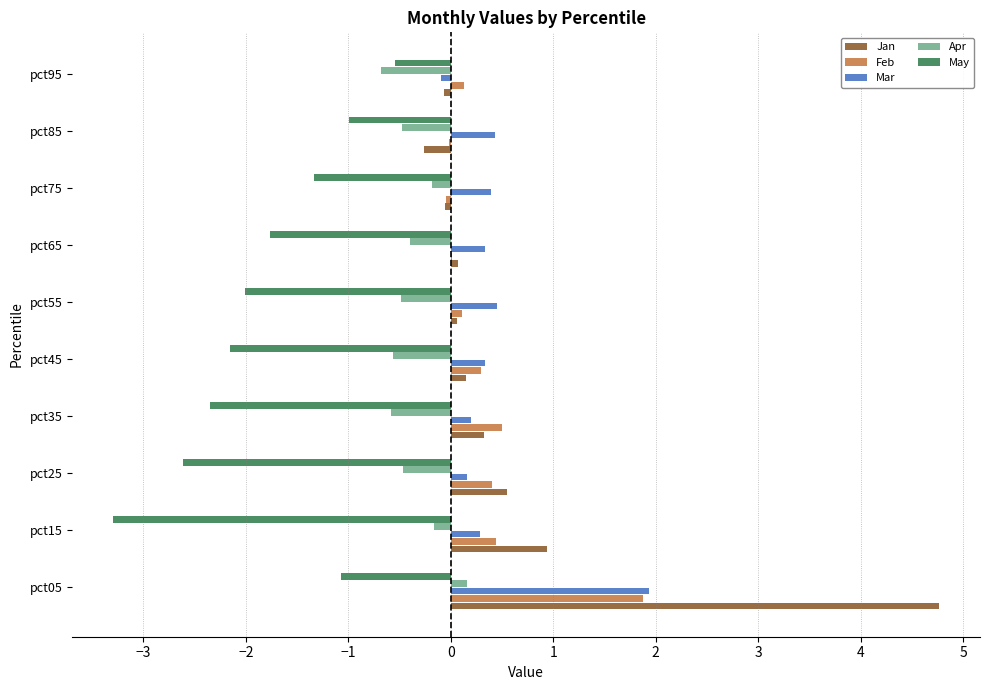

What are all the series names shown in the legend?

Jan, Feb, Mar, Apr, May